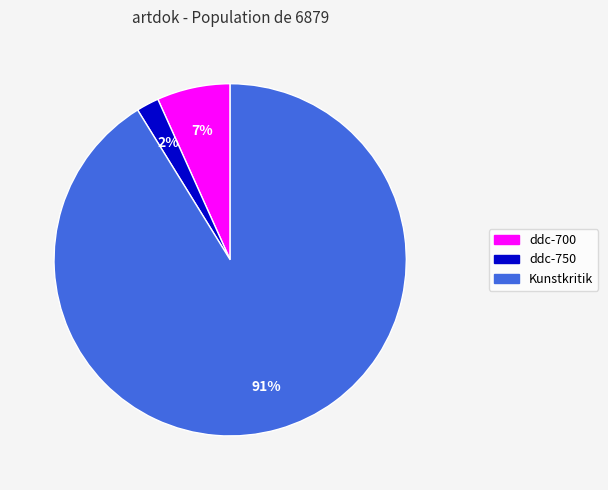

What percentage is the ddc-700 slice, to the nearest percent?

7%